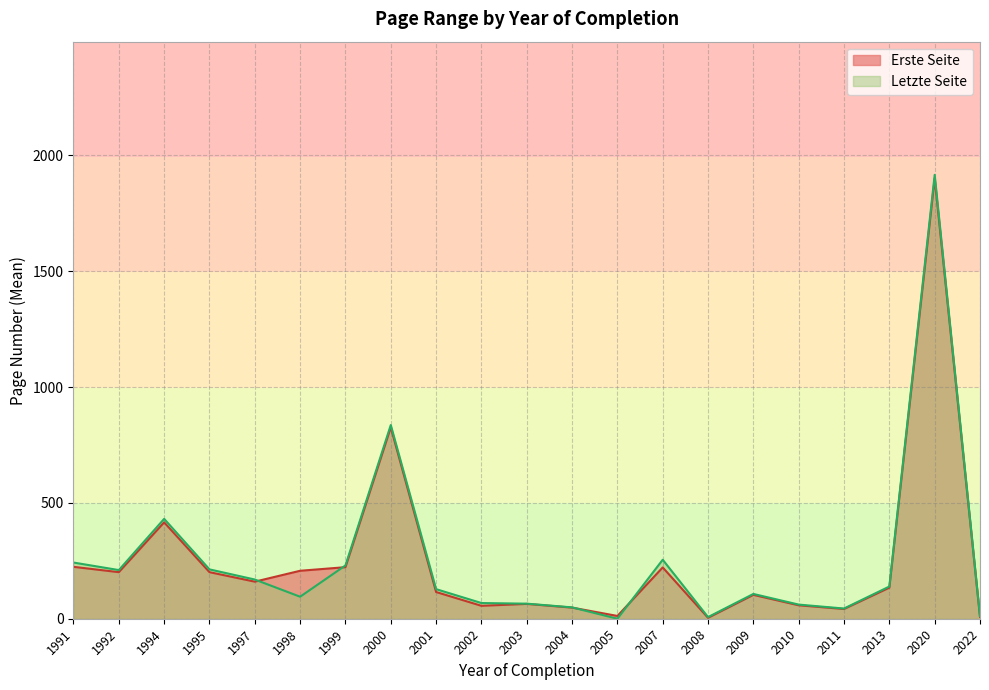

Which label corresponds to the largest value in the chart?

2020